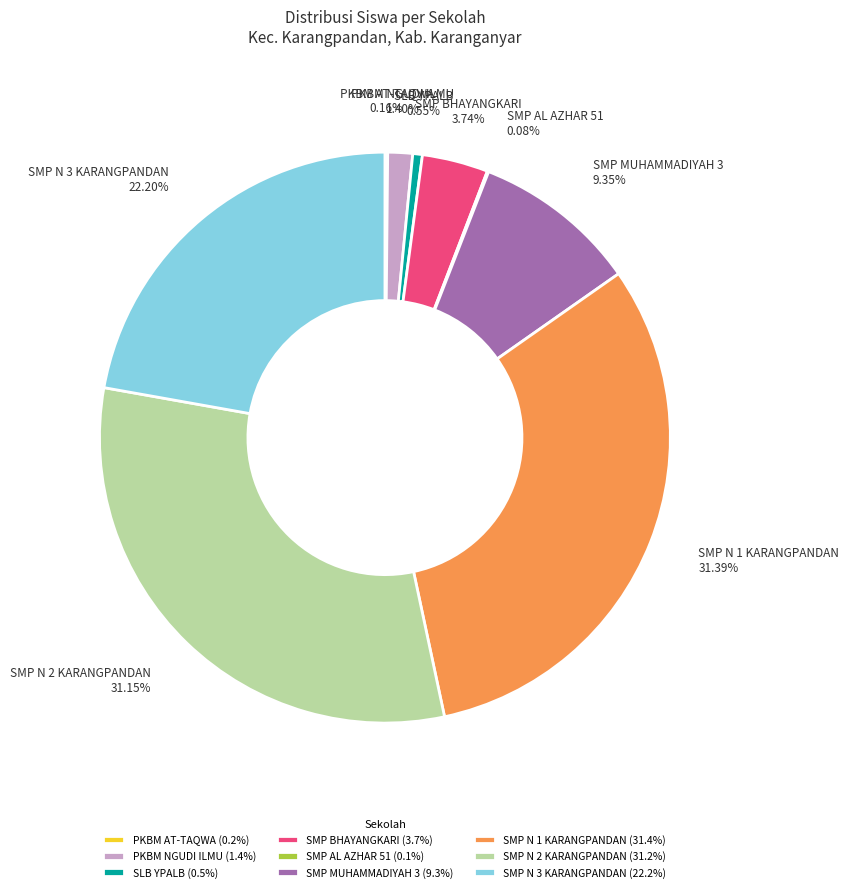

To the nearest percent, what portion does SMP N 2 KARANGPANDAN represent?

31%